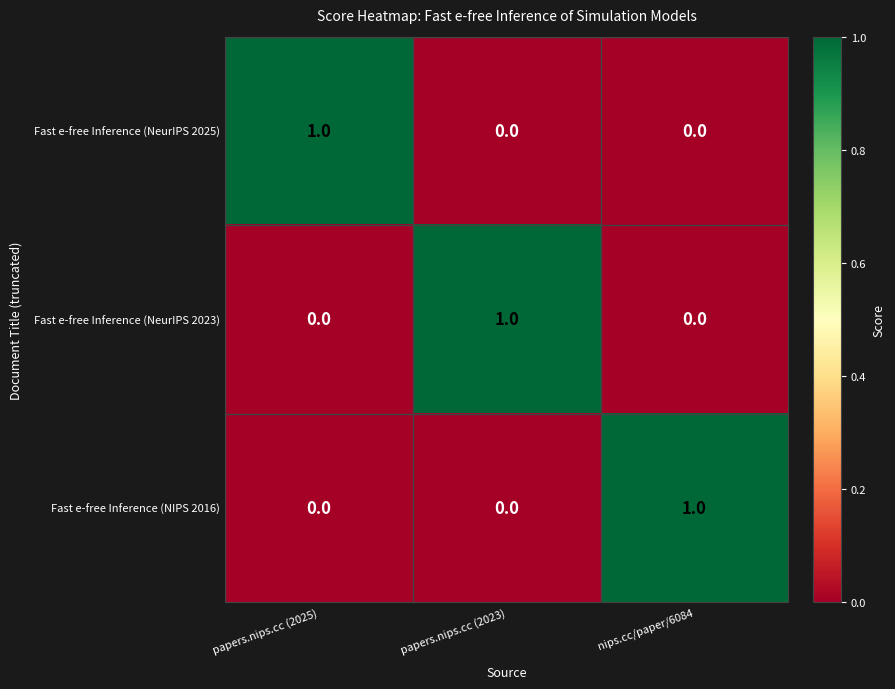

Is it true that Fast e-free Inference (NeurIPS 2023) equals -1 at papers.nips.cc (2025)?

False